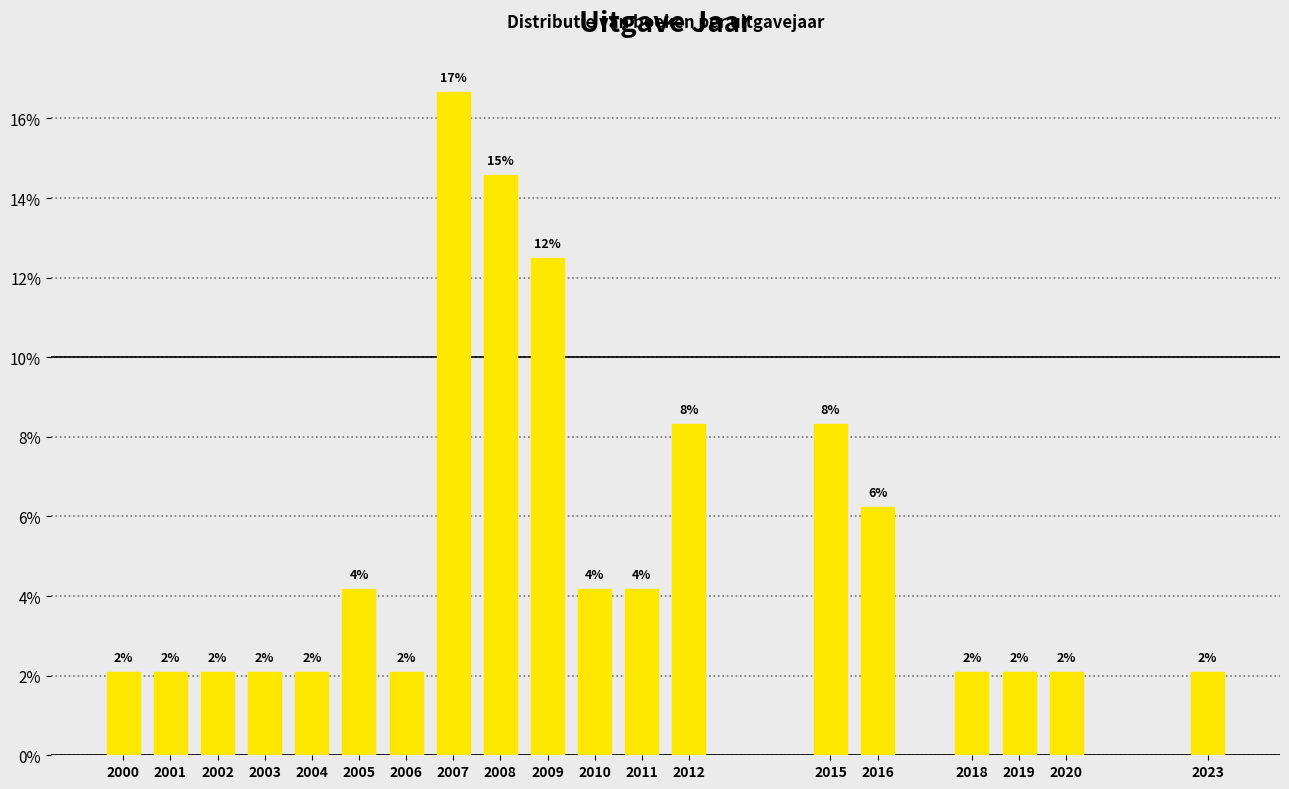

Are the bars horizontal?

No